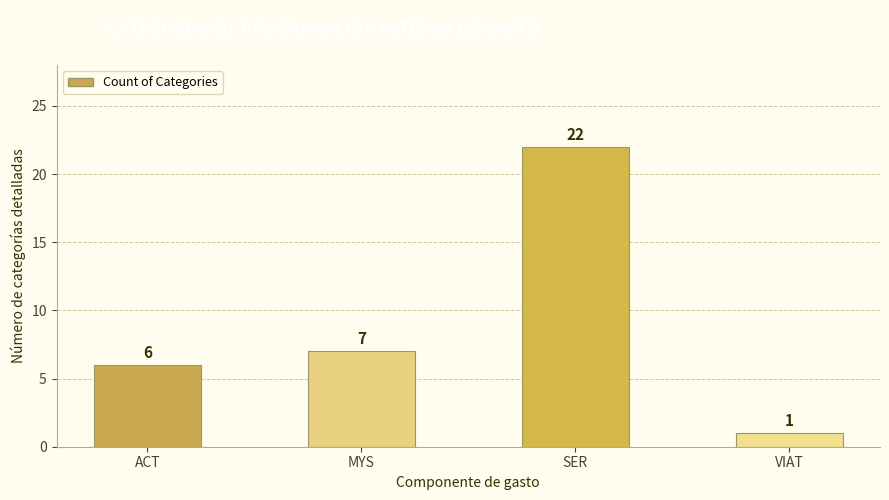

What is the value of the 1st bar from the left?

6